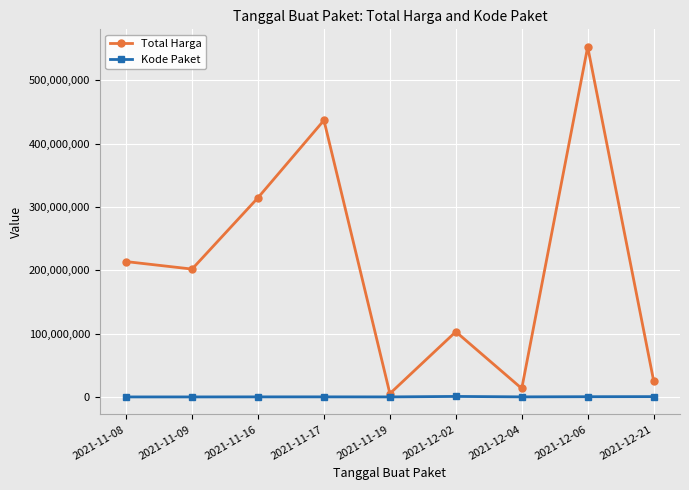

Rank the series at 2021-11-16 from lowest to highest value.

Kode Paket, Total Harga